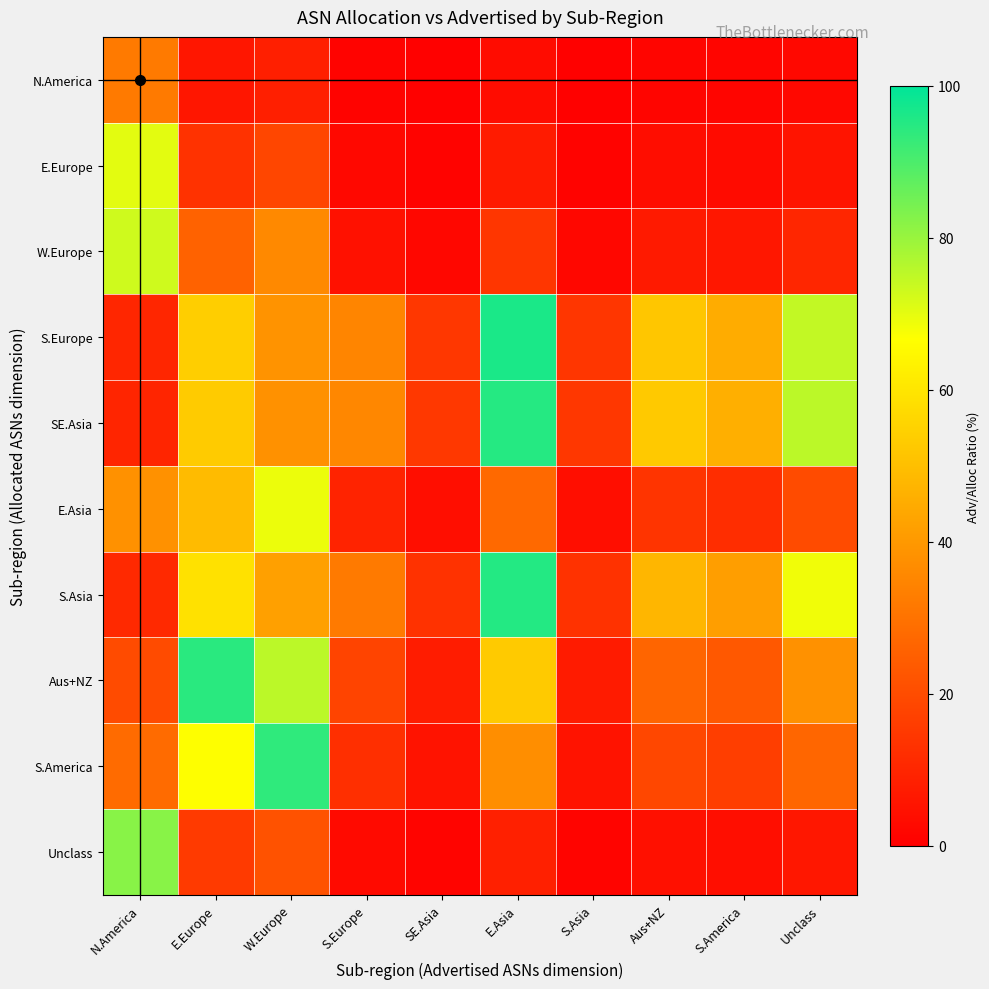

What is the maximum value shown in the chart?

96.4